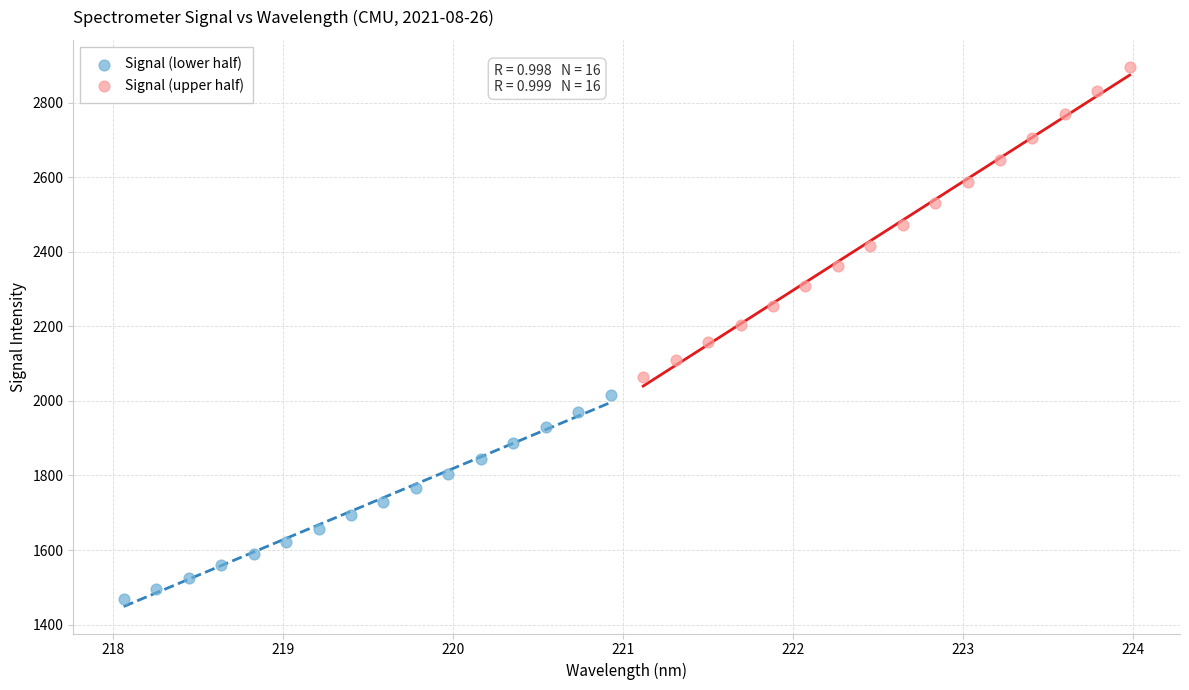

Which series contains the lowest Y value?

Signal (lower half)